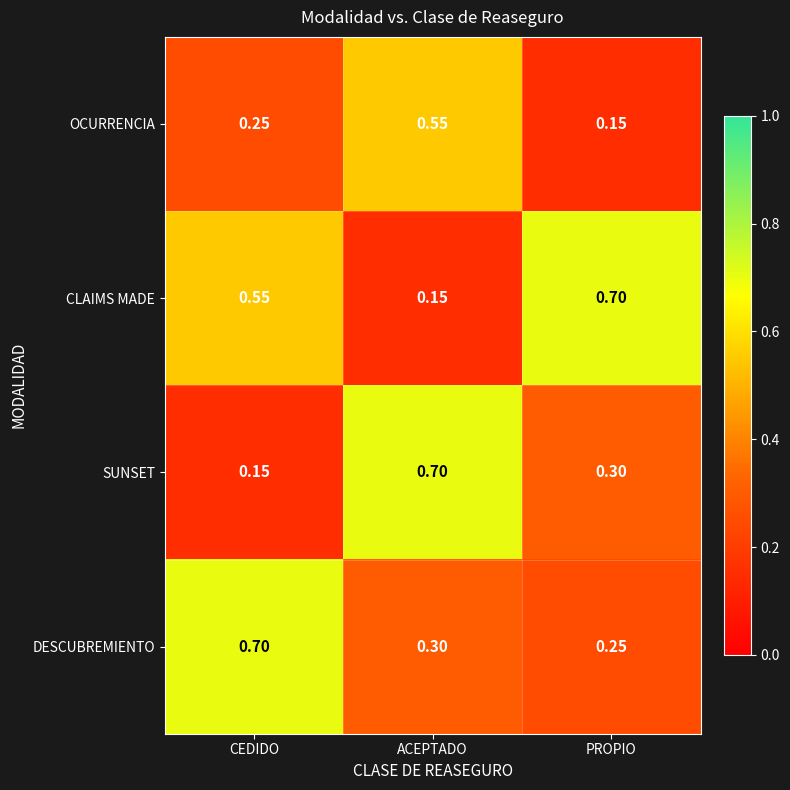

At which label does OCURRENCIA reach its minimum?

PROPIO